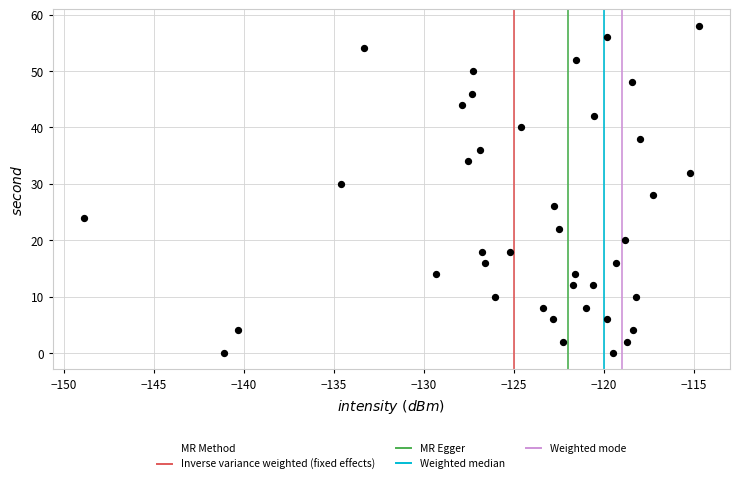

What is the range of Y values (max minus min)?

58